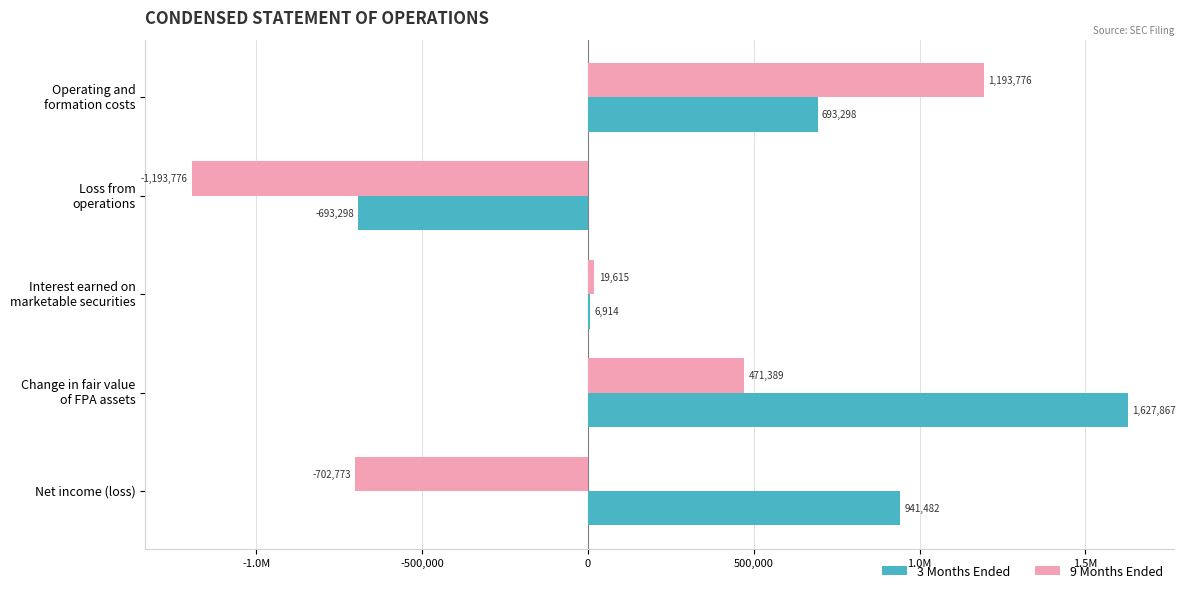

What are all the series names shown in the legend?

3 Months Ended, 9 Months Ended